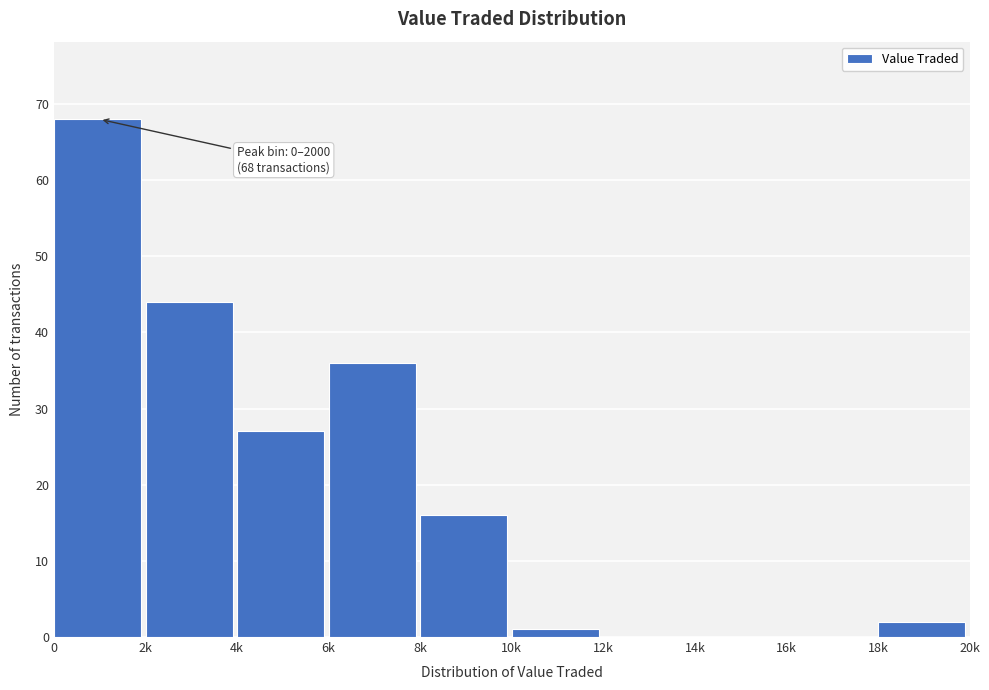

Reading right to left, extract all data points from this chart.

18k=2	16k=0	14k=0	12k=0	10k=1	8k=16	6k=36	4k=27	2k=44	0=68